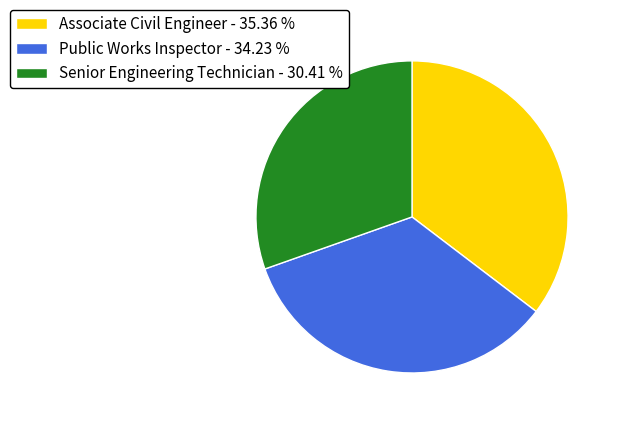

Do Senior Engineering Technician and Public Works Inspector together represent more than half of the pie?

Yes